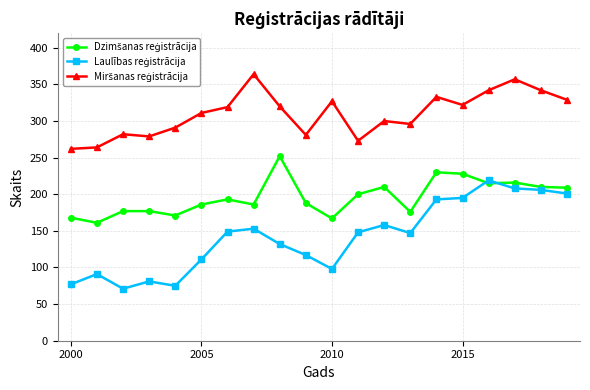

What is the spread (max minus min) of values at 2010?

229